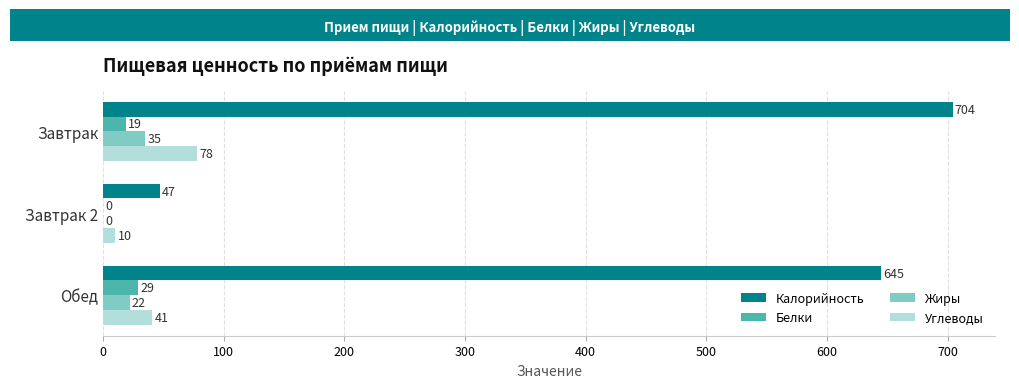

At which label does Углеводы reach its peak?

Завтрак